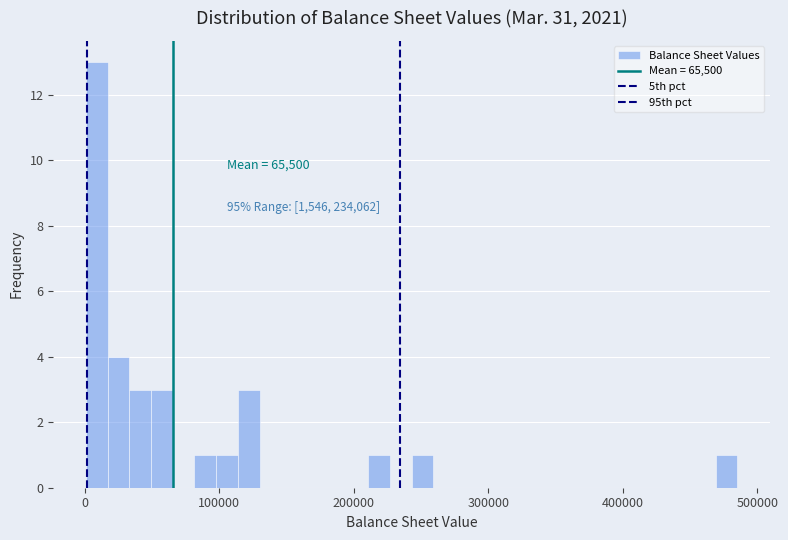

Read against the x-axis, roughly where is the centre of the tallest bar?

10000